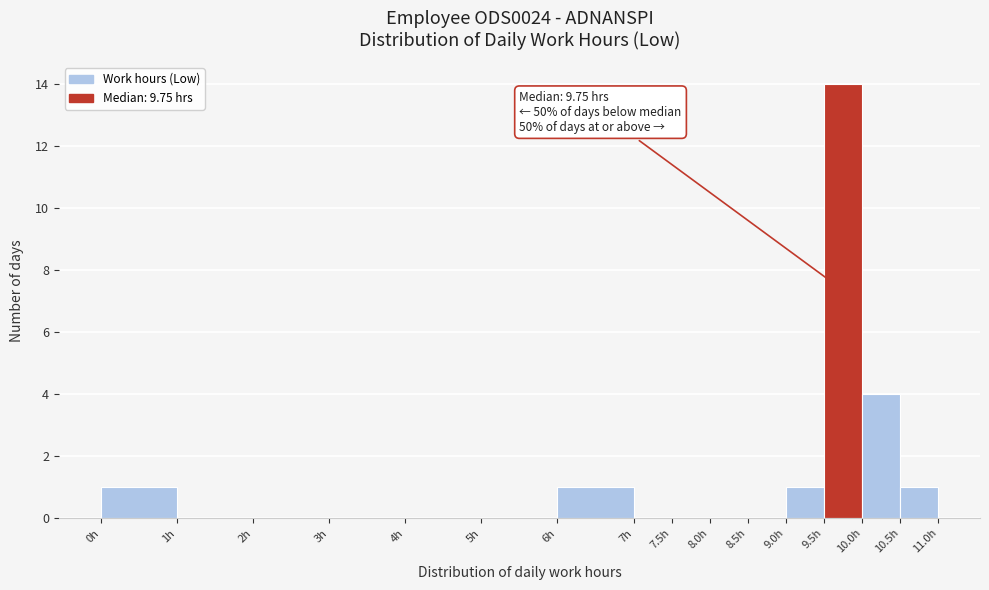

Which range on the x-axis has the tallest bar?

9.5 to 10.0